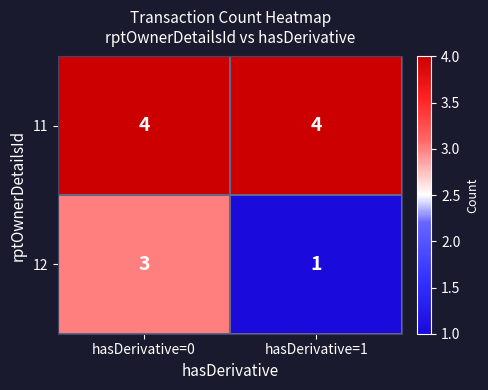

What is the sum of all 11 values?

8